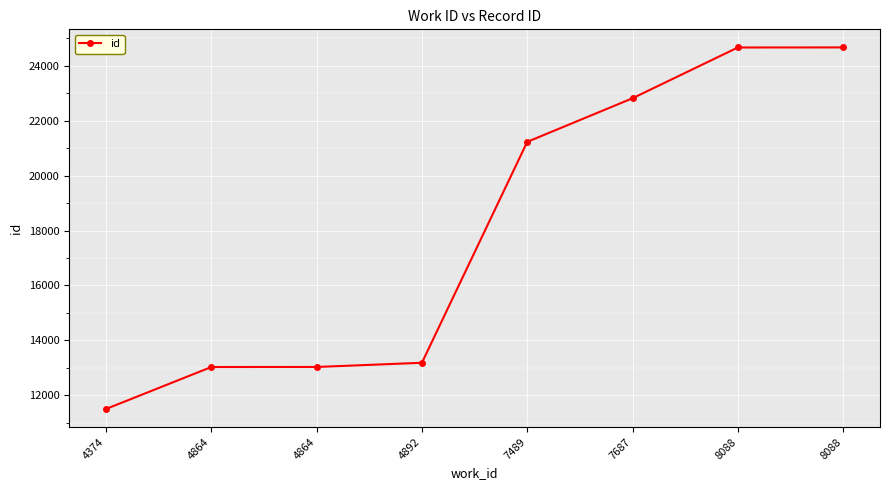

The value at 8088 is 24674. True or false?

True